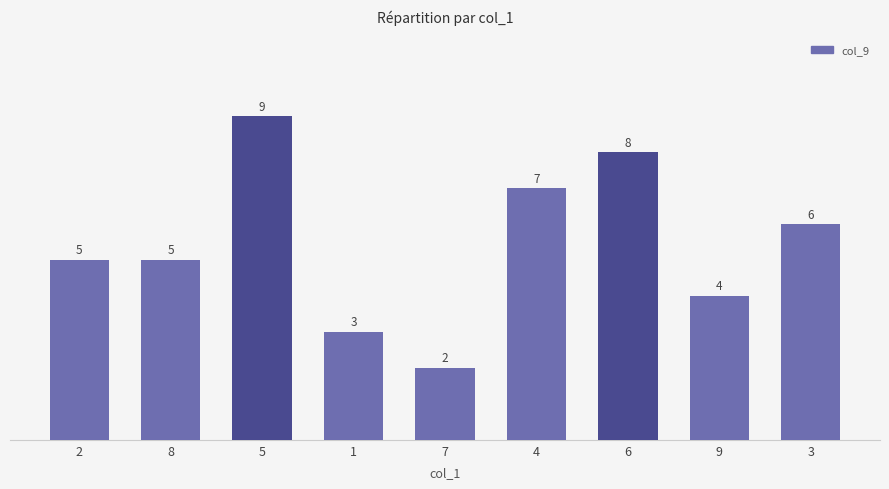

What is the sum of the values at 4 and 2?

12